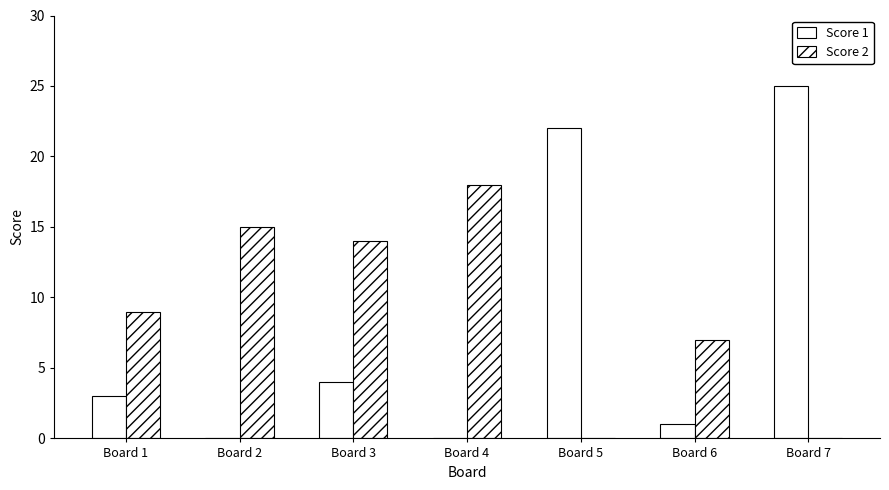

Are the bars grouped side by side (vs. stacked)?

Yes